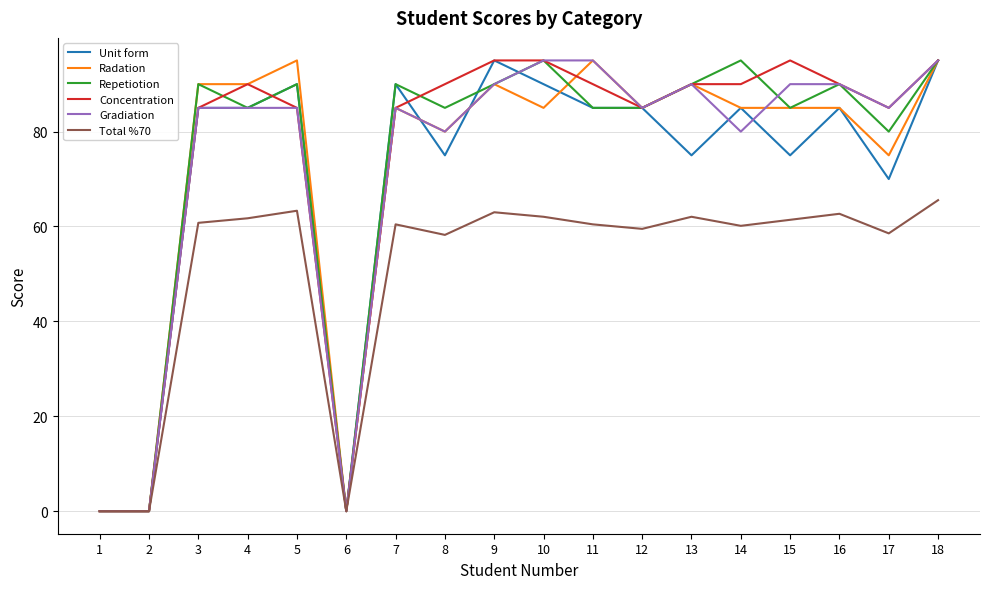

Which series changed the most between 8 and 18?

Unit form